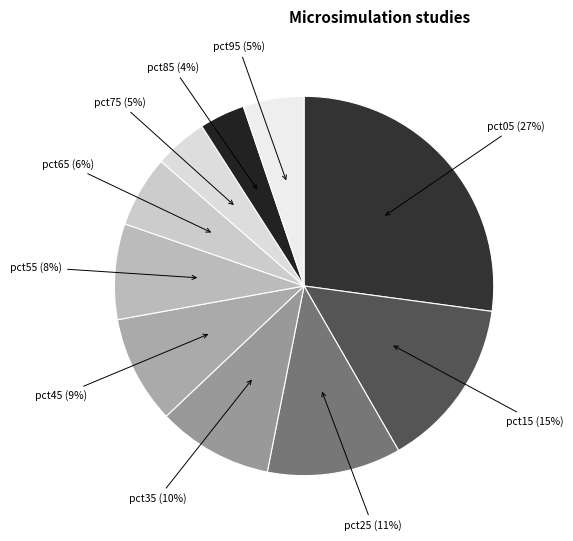

The pct85 (4%) slice represents 4% of the pie. True or false?

True